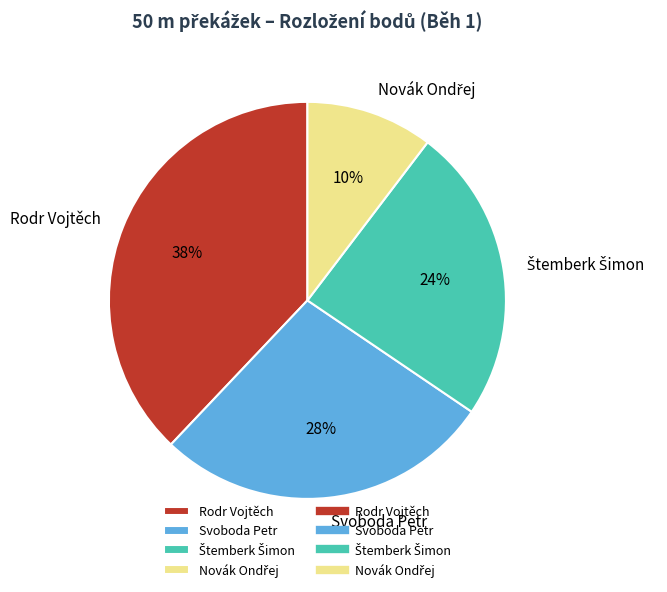

To the nearest percent, what portion does Svoboda Petr represent?

28%